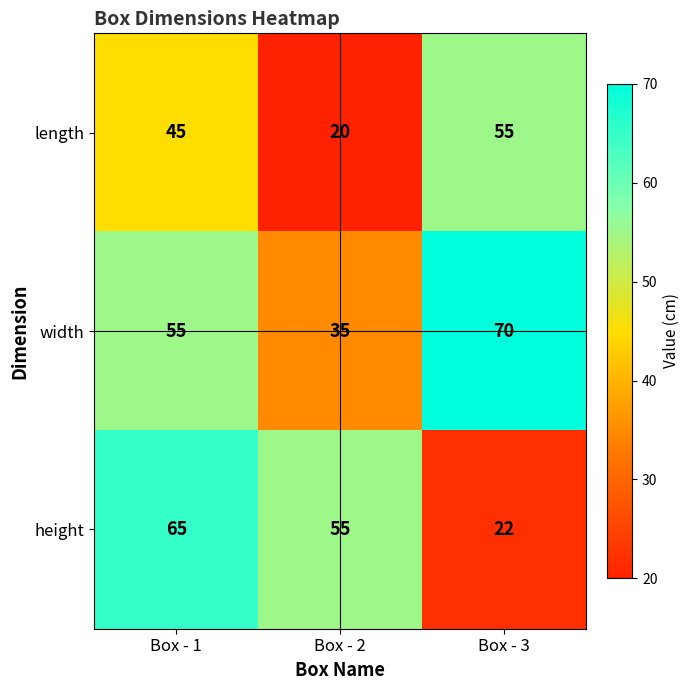

Which label corresponds to the largest value in the chart?

Box - 3